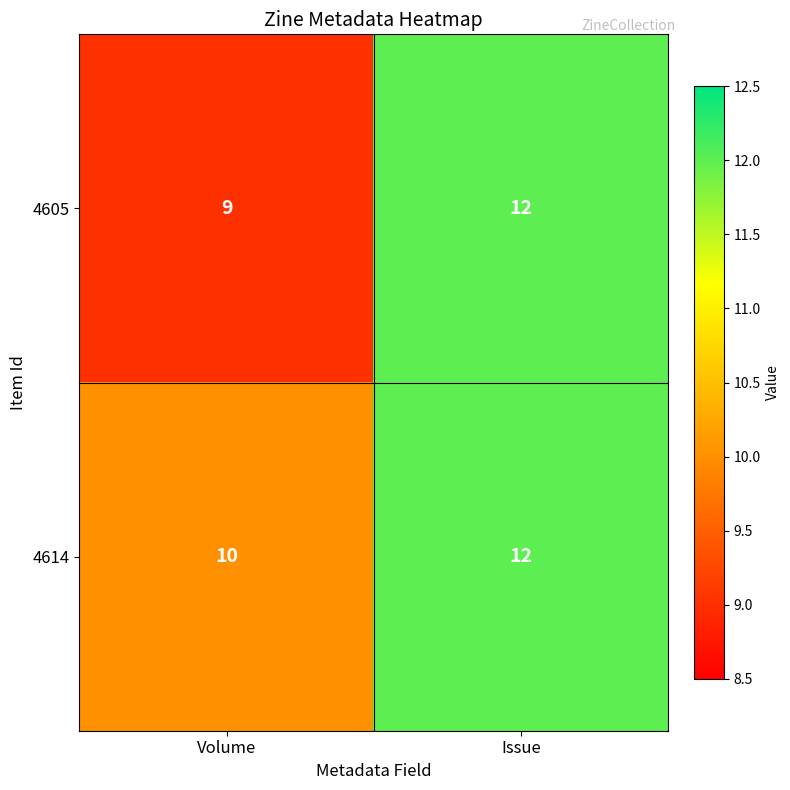

What is the smallest value displayed?

9